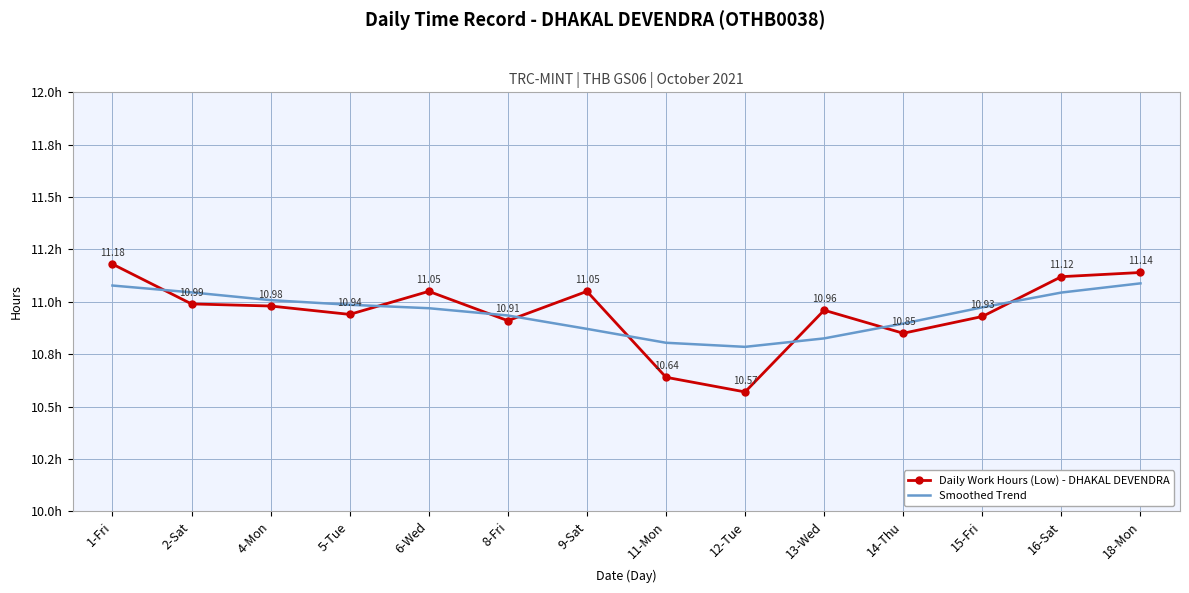

What are all the series names shown in the legend?

Daily Work Hours (Low) - DHAKAL DEVENDRA, Smoothed Trend